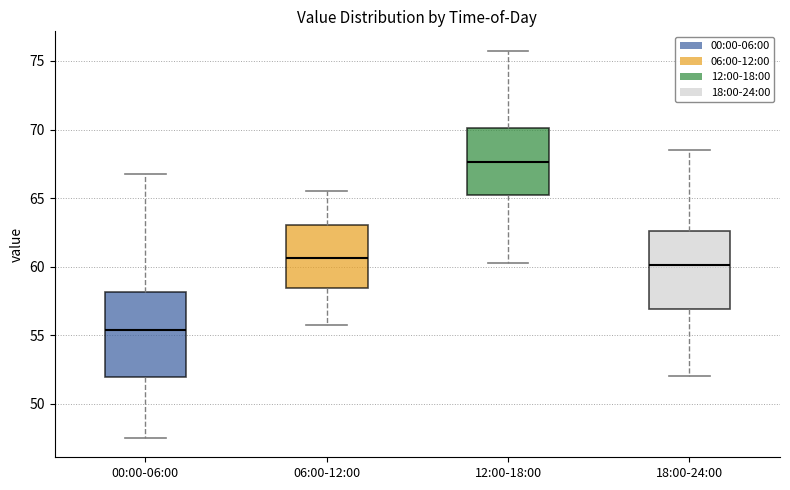

Reading left to right, transcribe this box plot: for each box, give where its median line is, the range the box spans, and where its two whiskers end, as read against the y-axis. The values are not printed on the chart, so give them approximately, as read against the axis.

00:00-06:00: median 55.5, box 52.0 to 58.0, whiskers 47.5 to 67.0
06:00-12:00: median 60.5, box 58.5 to 63.0, whiskers 56.0 to 65.5
12:00-18:00: median 67.5, box 65.0 to 70.0, whiskers 60.5 to 76.0
18:00-24:00: median 60.0, box 57.0 to 62.5, whiskers 52.0 to 68.5